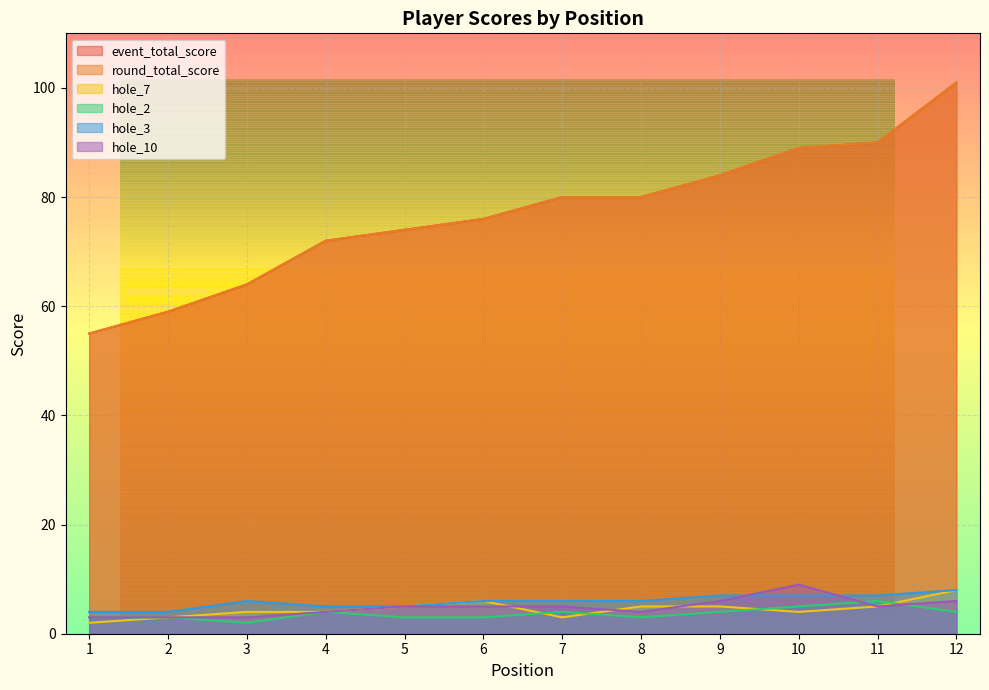

How many lines are shown in the chart?

6